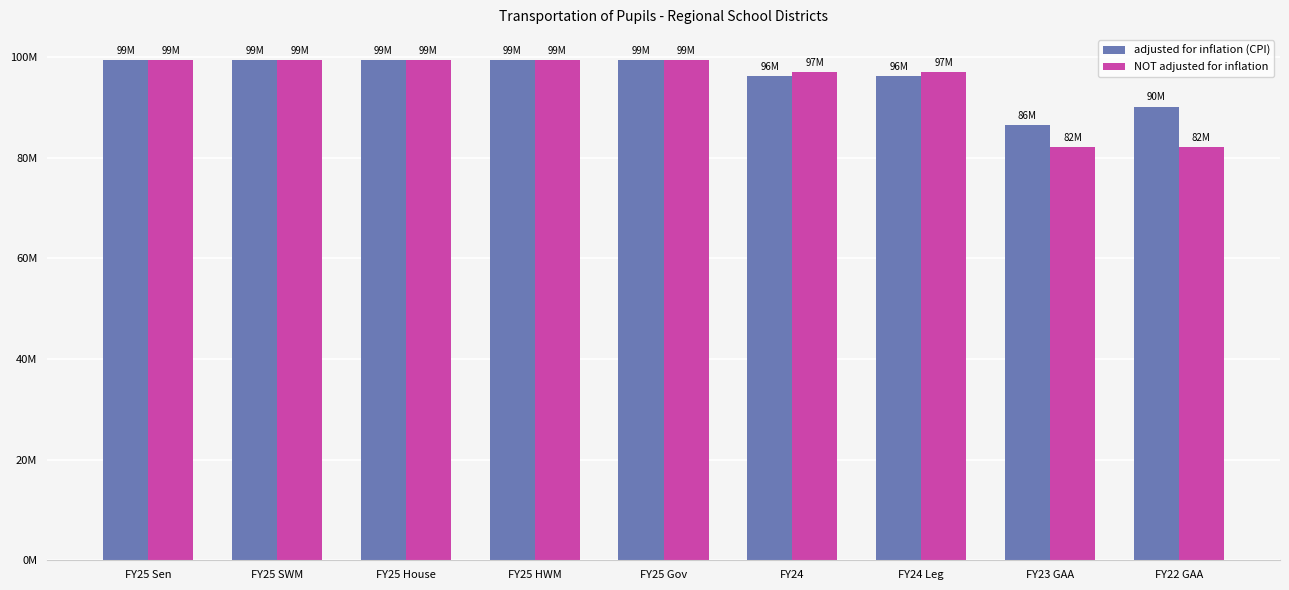

Does the chart contain any negative values?

No